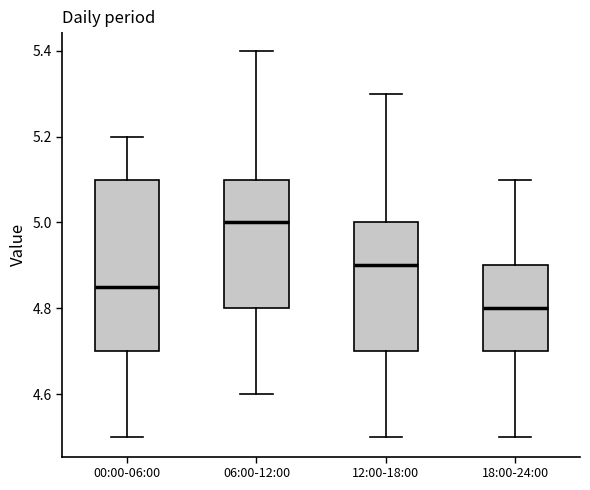

Reading left to right, read every box against the y-axis: the position of its median line, the range the box covers, and the ends of its whiskers. The values are not printed on the chart, so give them approximately, as read against the axis.

00:00-06:00: median 4.86, box 4.70 to 5.10, whiskers 4.50 to 5.20
06:00-12:00: median 5.00, box 4.80 to 5.10, whiskers 4.60 to 5.40
12:00-18:00: median 4.90, box 4.70 to 5.00, whiskers 4.50 to 5.30
18:00-24:00: median 4.80, box 4.70 to 4.90, whiskers 4.50 to 5.10